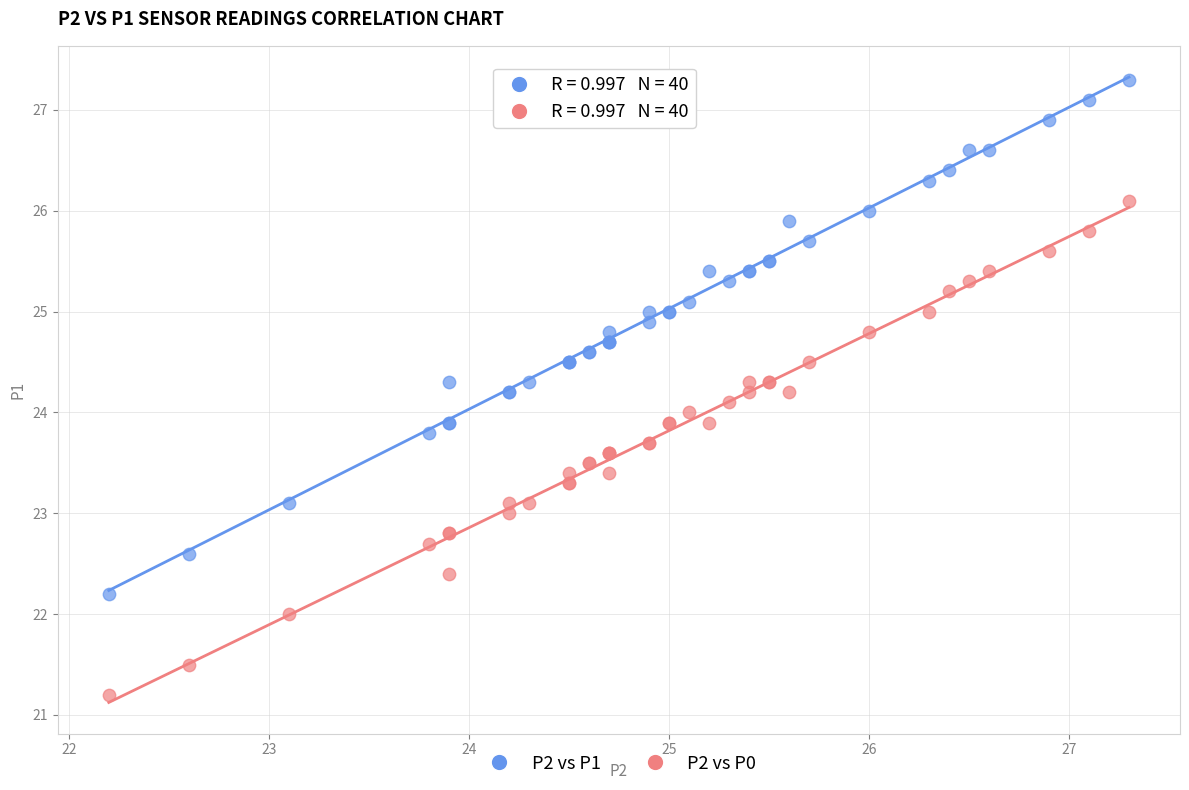

What is the X range (max minus min) for the scatter plot?

5.1